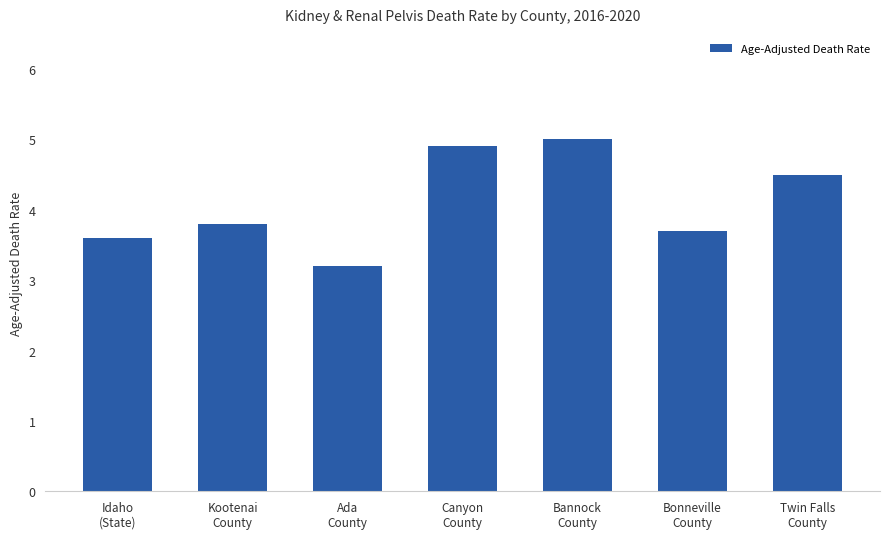

What is the difference between the values at Twin Falls
County and Bannock
County?

0.5